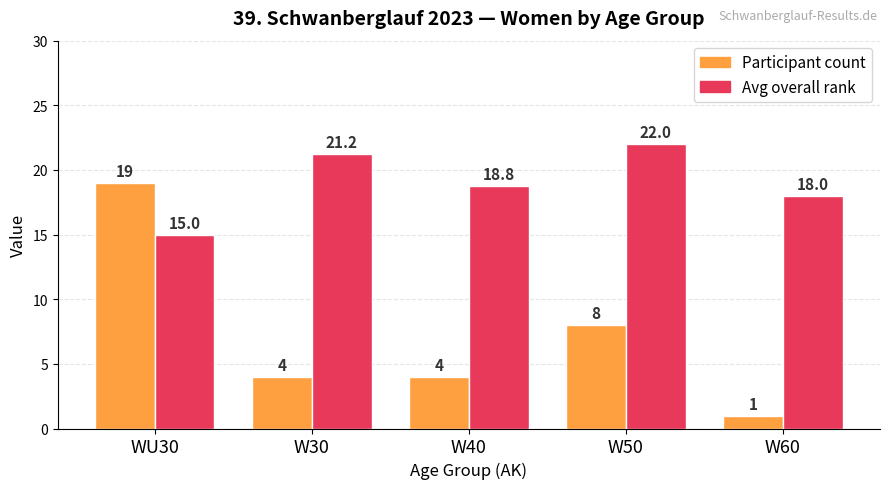

What is the value of the Avg overall rank bar at the 4th from the left?

22.0